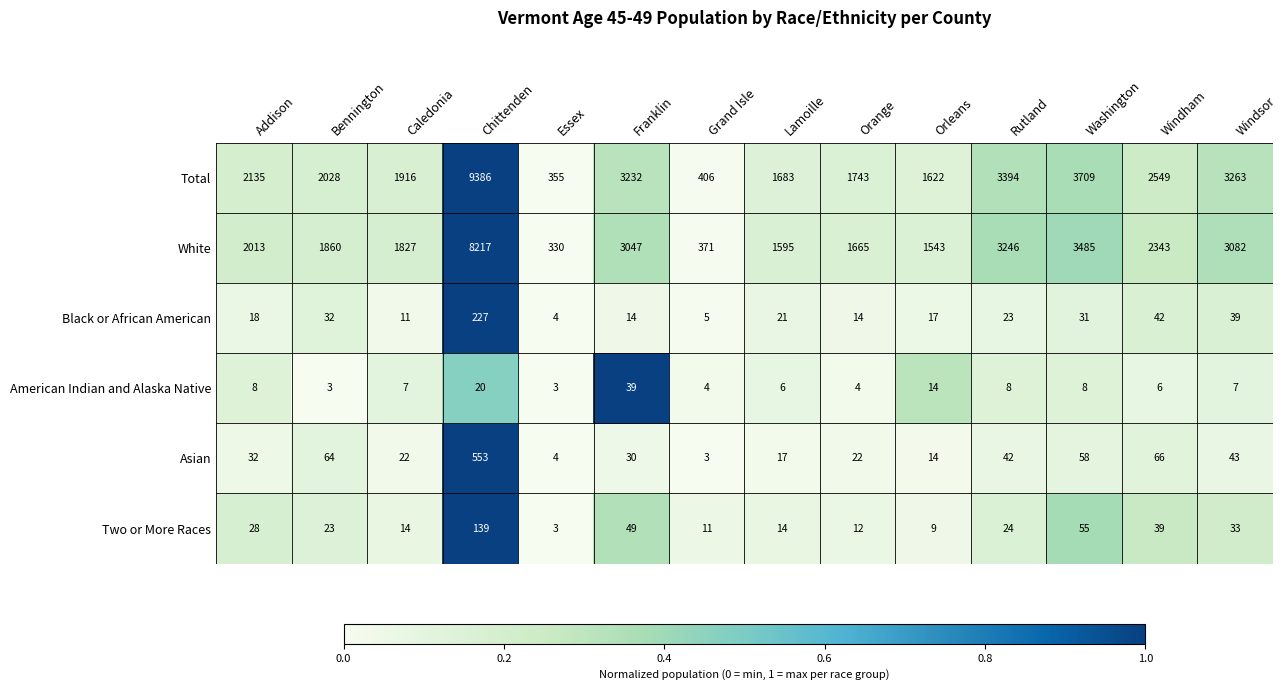

What is the difference between the maximum and minimum values in the White series?

7887